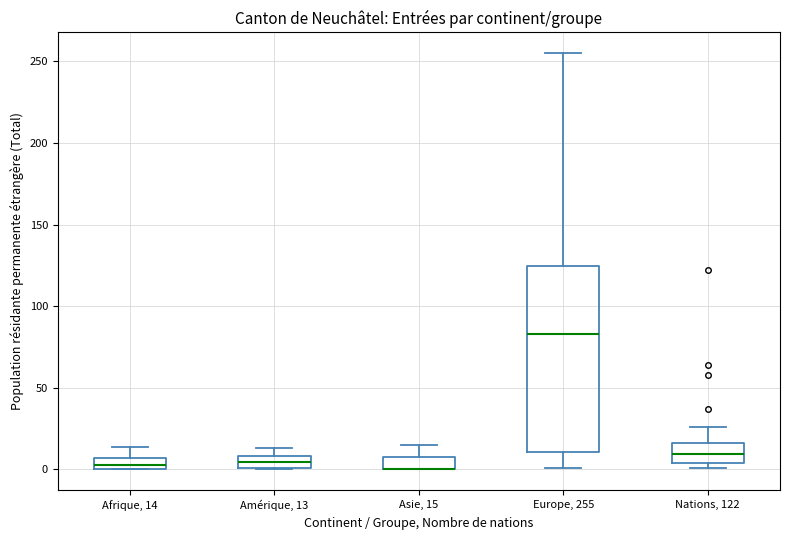

Where is the lower edge of the box for Europe, 255 on the y-axis? The values are not printed on the chart, so give them approximately, as read against the axis.

10